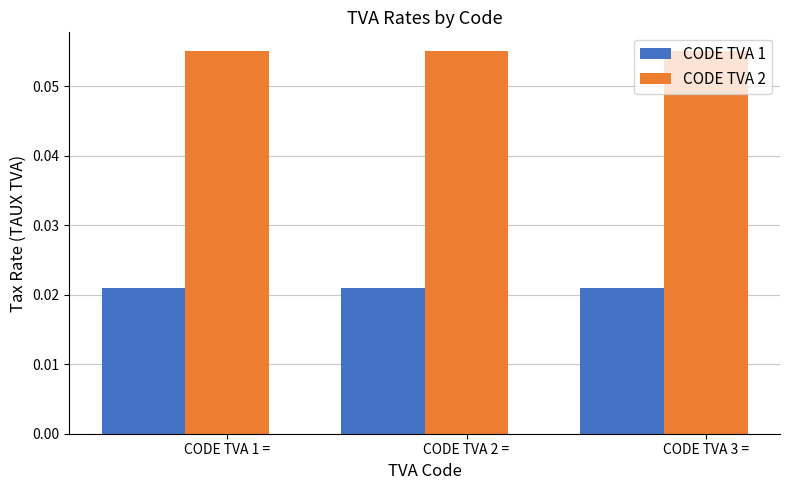

List the series in order of their peak value, lowest first.

CODE TVA 1, CODE TVA 2